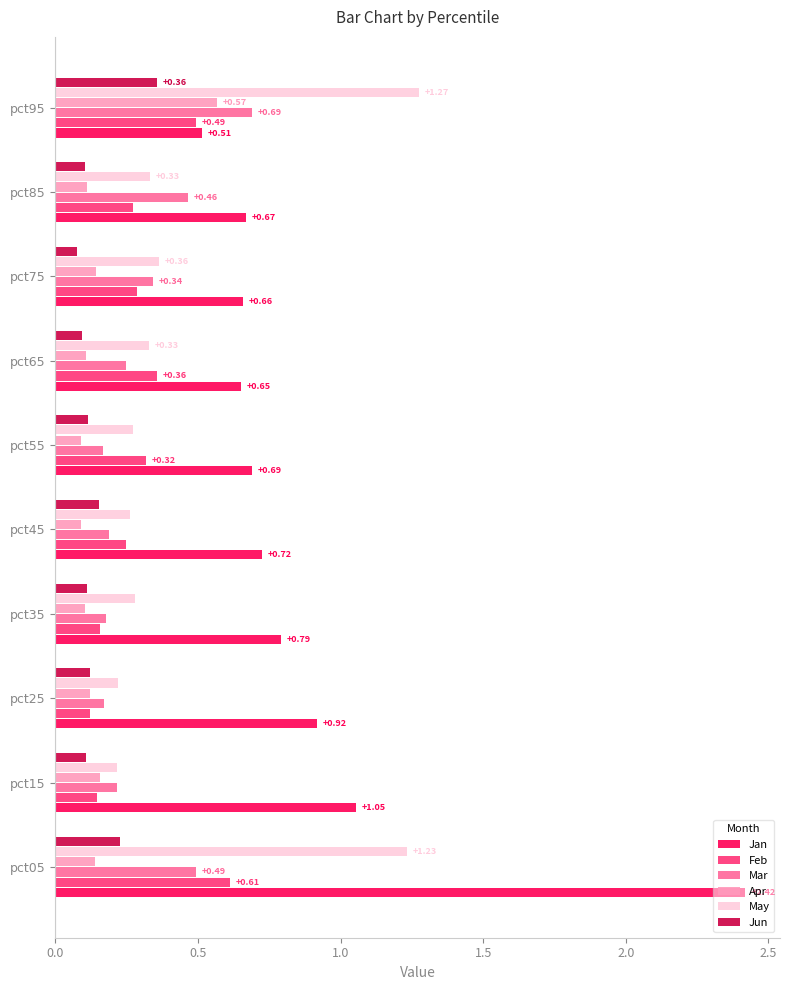

What is the total value across all series at pct55?

1.6